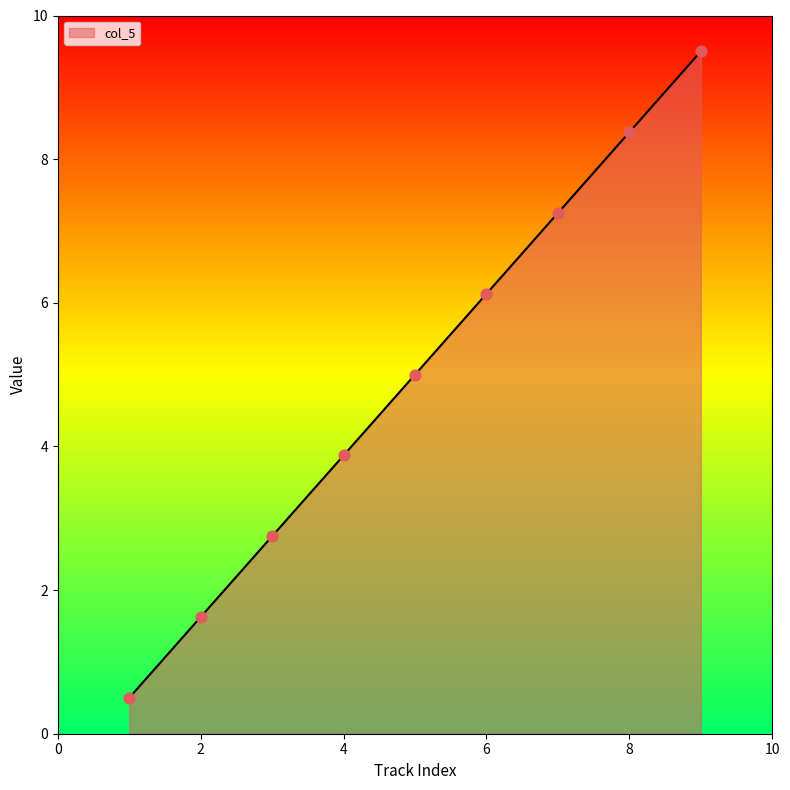

What is the smallest value displayed?

0.5